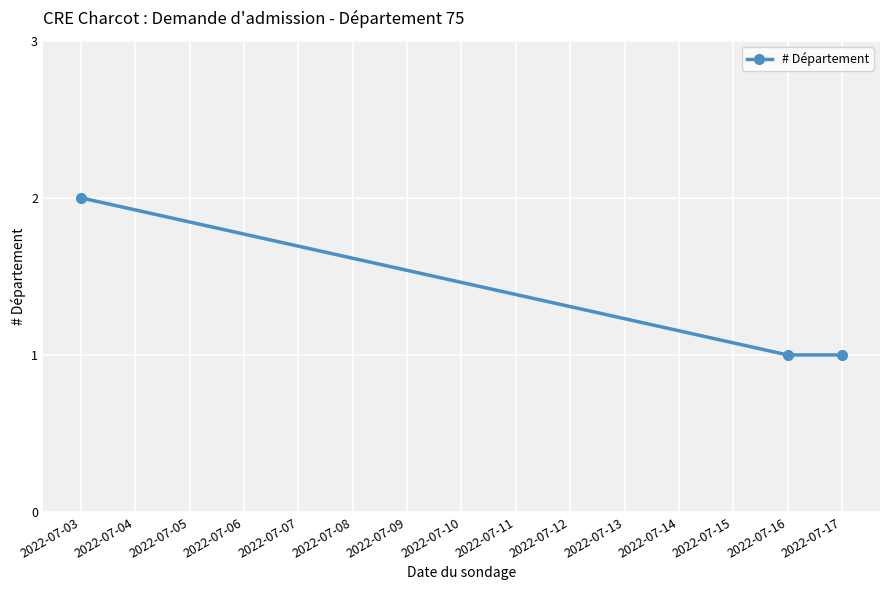

Which category has the highest value across all series?

2022-07-03